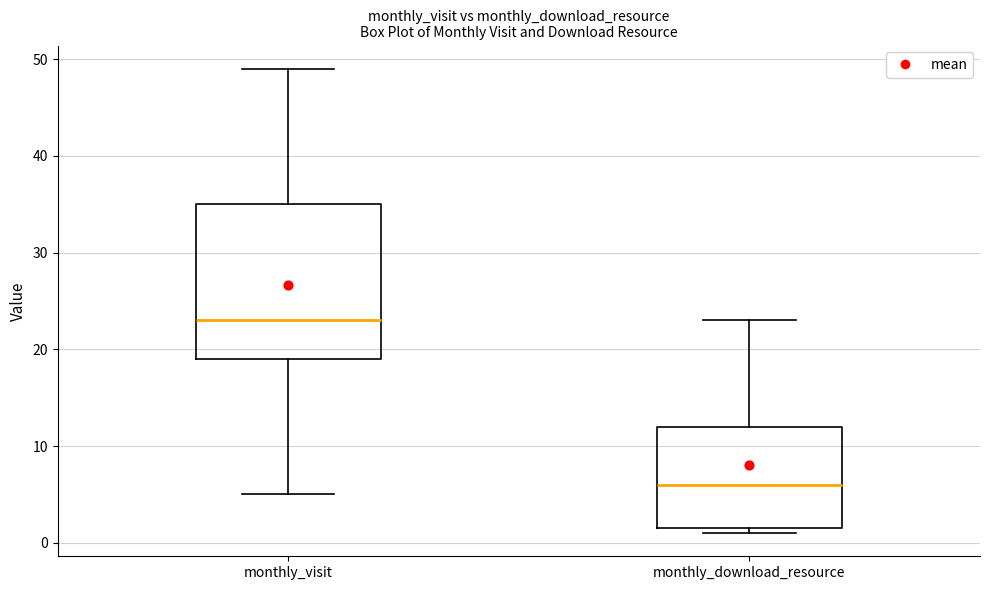

Reading left to right, read every box against the y-axis: the position of its median line, the range the box covers, and the ends of its whiskers. The values are not printed on the chart, so give them approximately, as read against the axis.

monthly_visit: median 23, box 19 to 35, whiskers 5 to 49
monthly_download_resource: median 6, box 2 to 12, whiskers 1 to 23